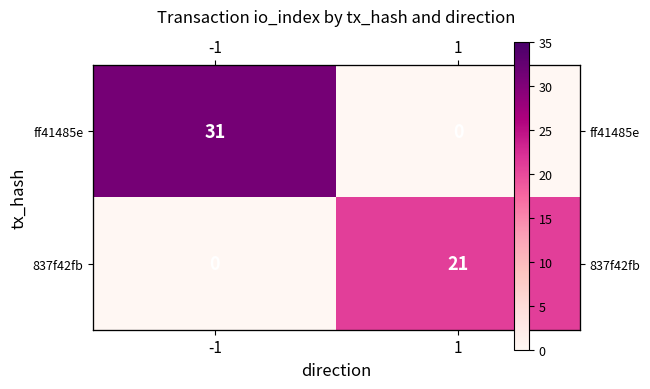

Between -1 and 1, which is larger?

-1